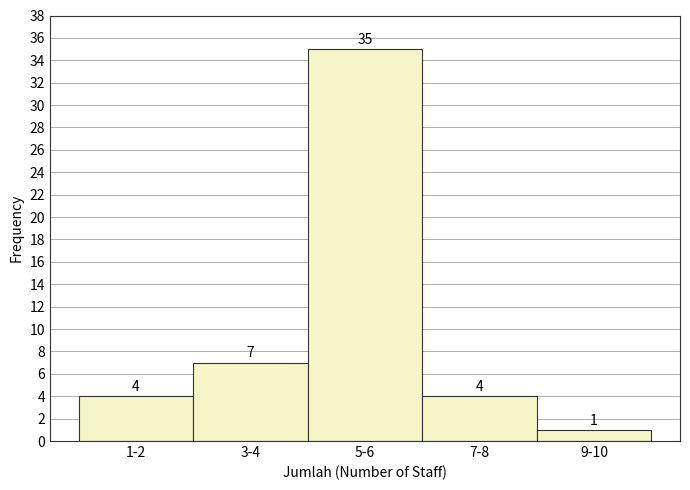

Reading left to right, what are all the values shown in this chart?

1-2=4	3-4=7	5-6=35	7-8=4	9-10=1